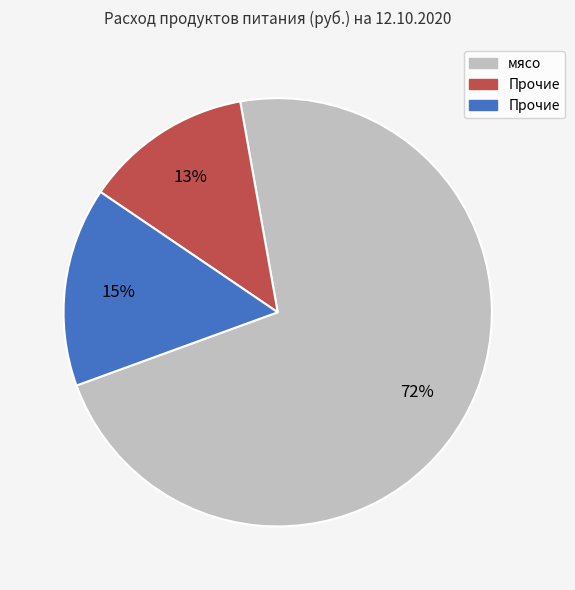

To the nearest percent, what is the average slice percentage?

33%